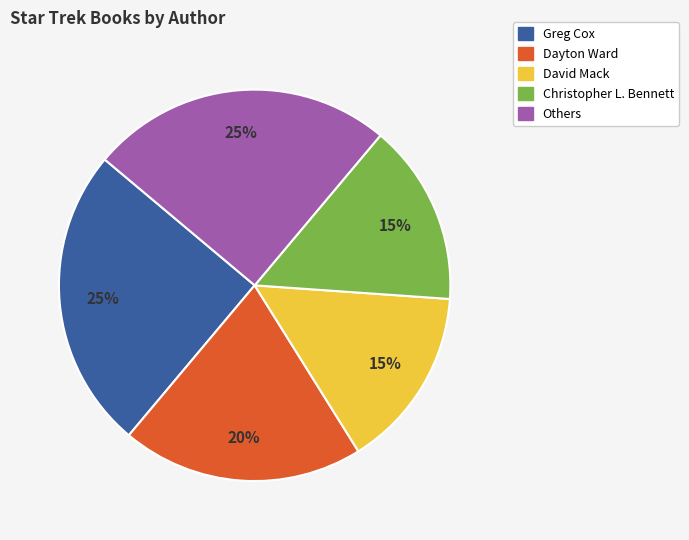

Is there a majority slice in this chart?

No